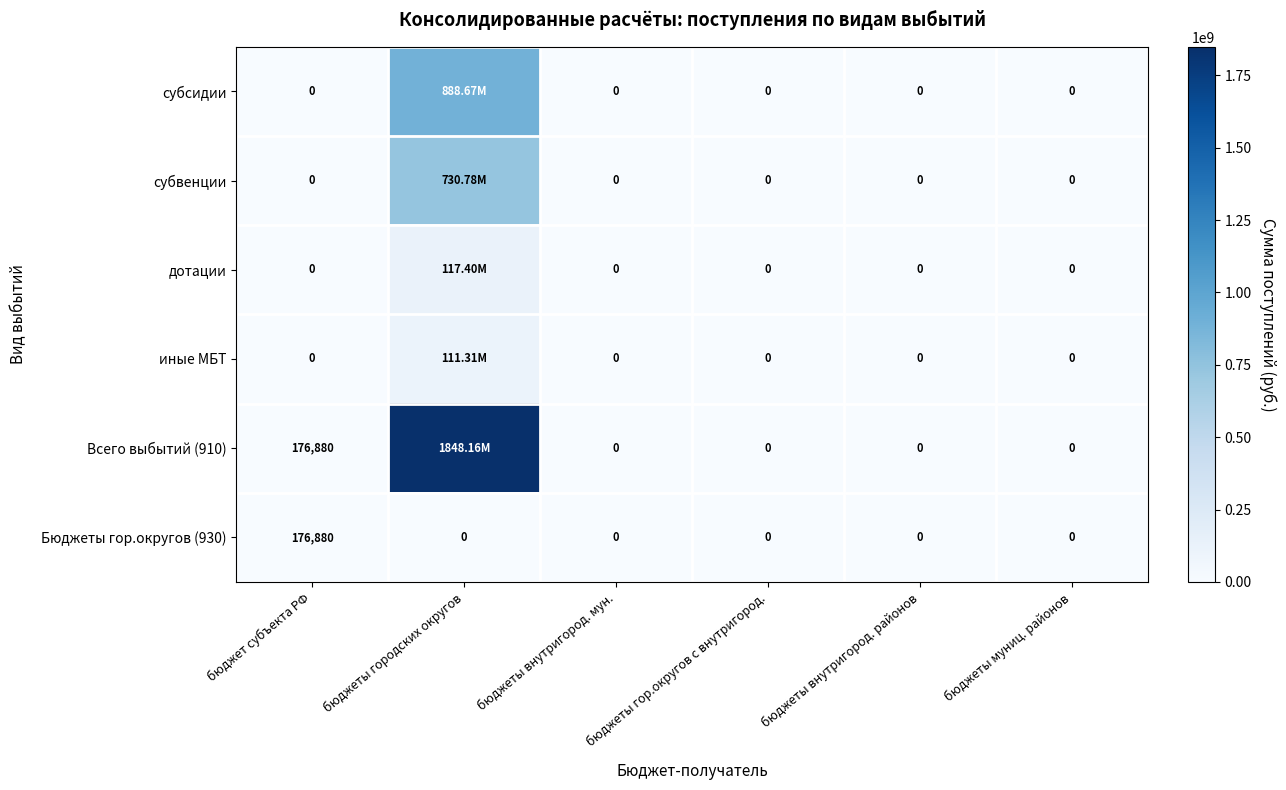

At which label does Бюджеты гор.округов (930) reach its peak?

бюджет субъекта РФ